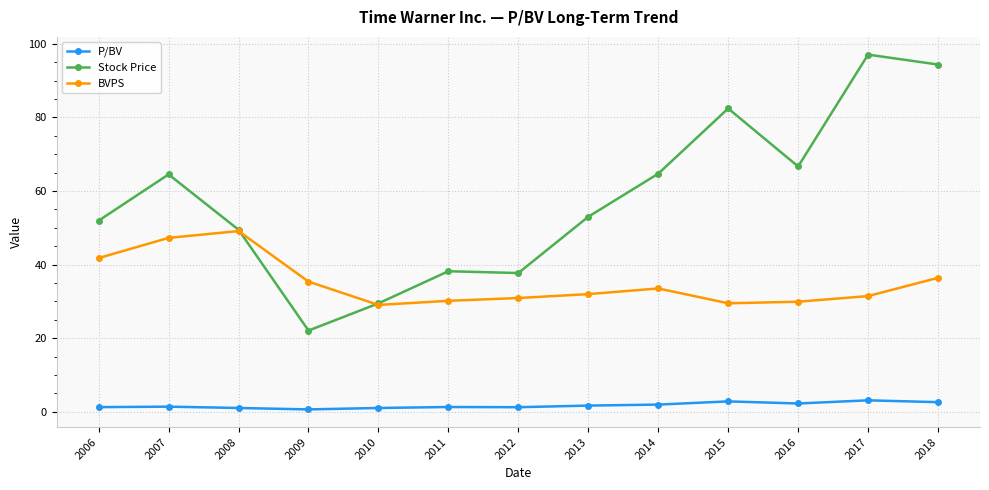

What is the value of the BVPS point at the 5th from the left?

29.0